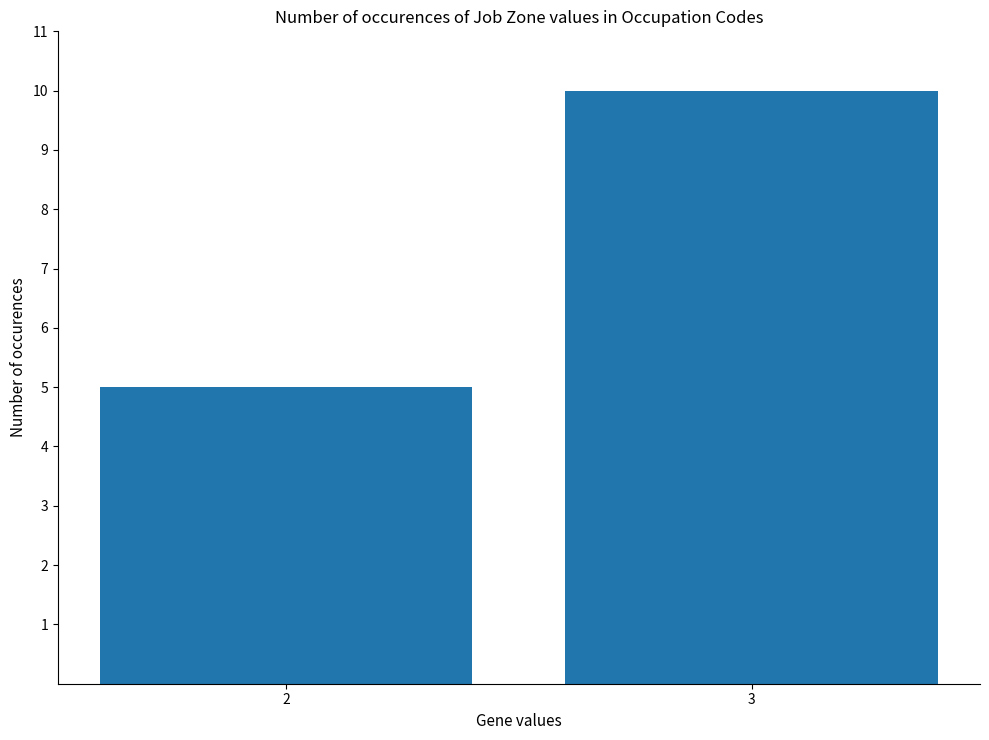

Rank the categories by value from lowest to highest.

2, 3